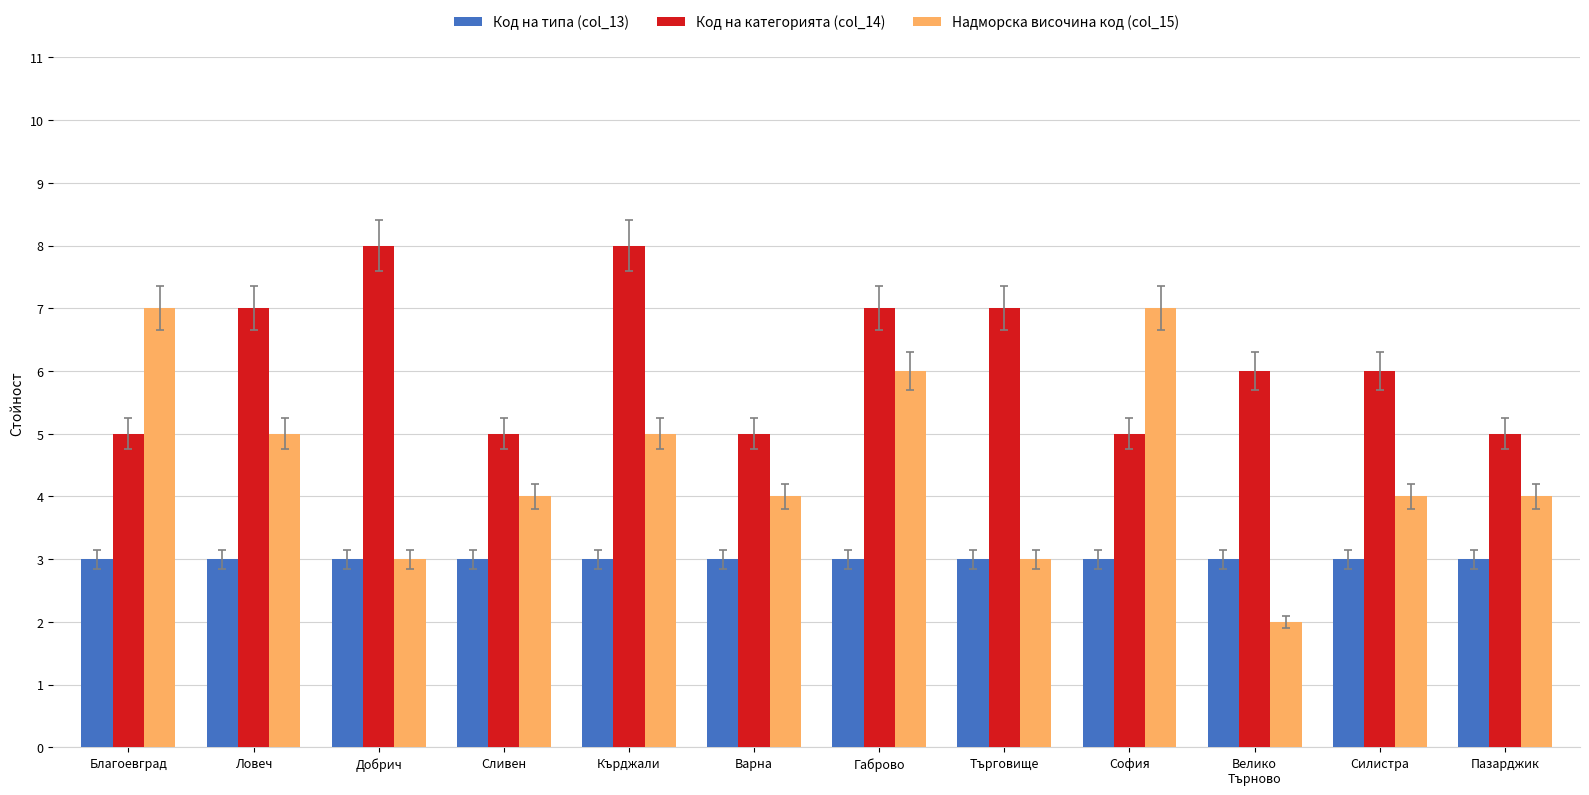

What position from the right is Сливен?

9